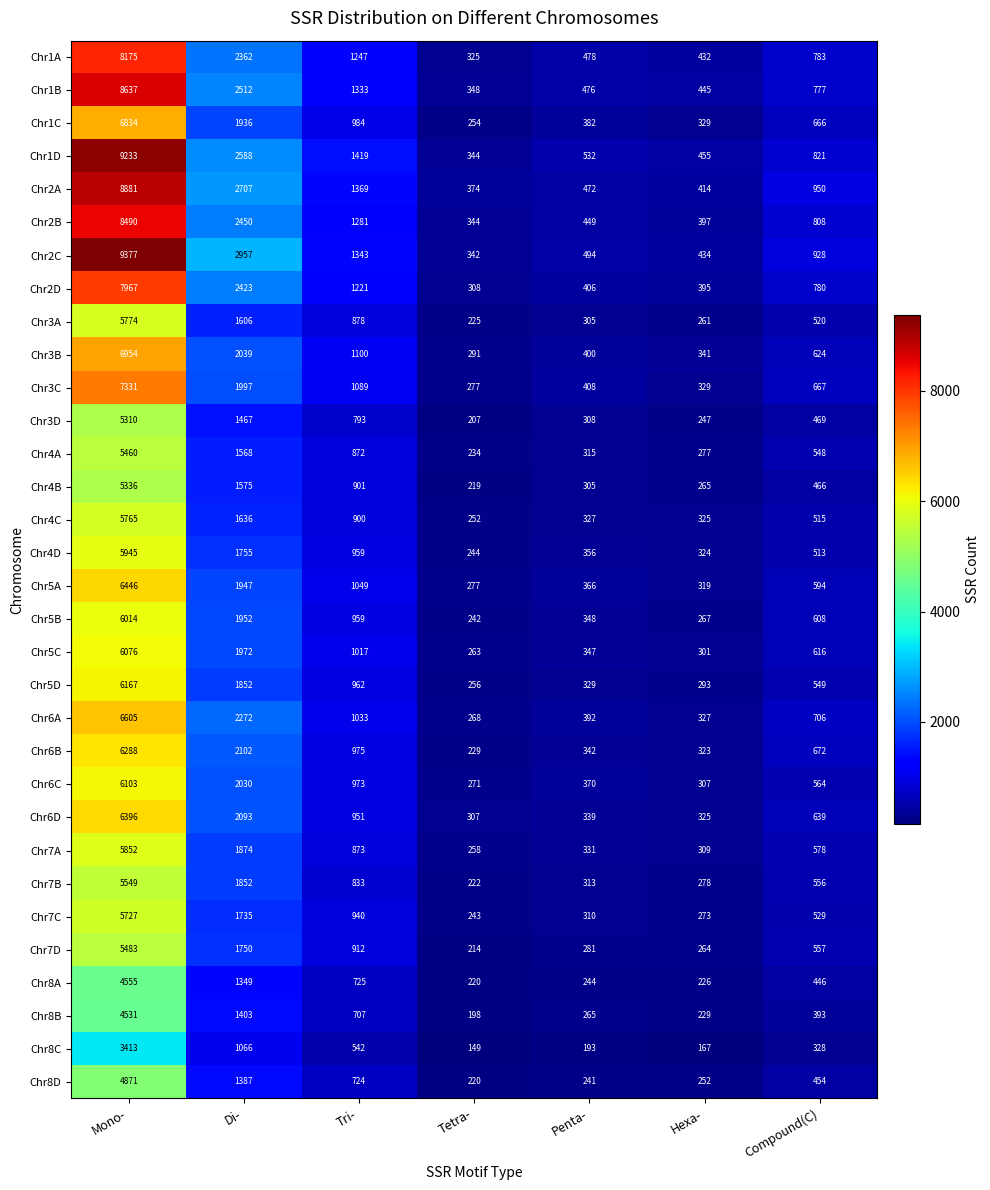

Count the number of data series in this chart.

32